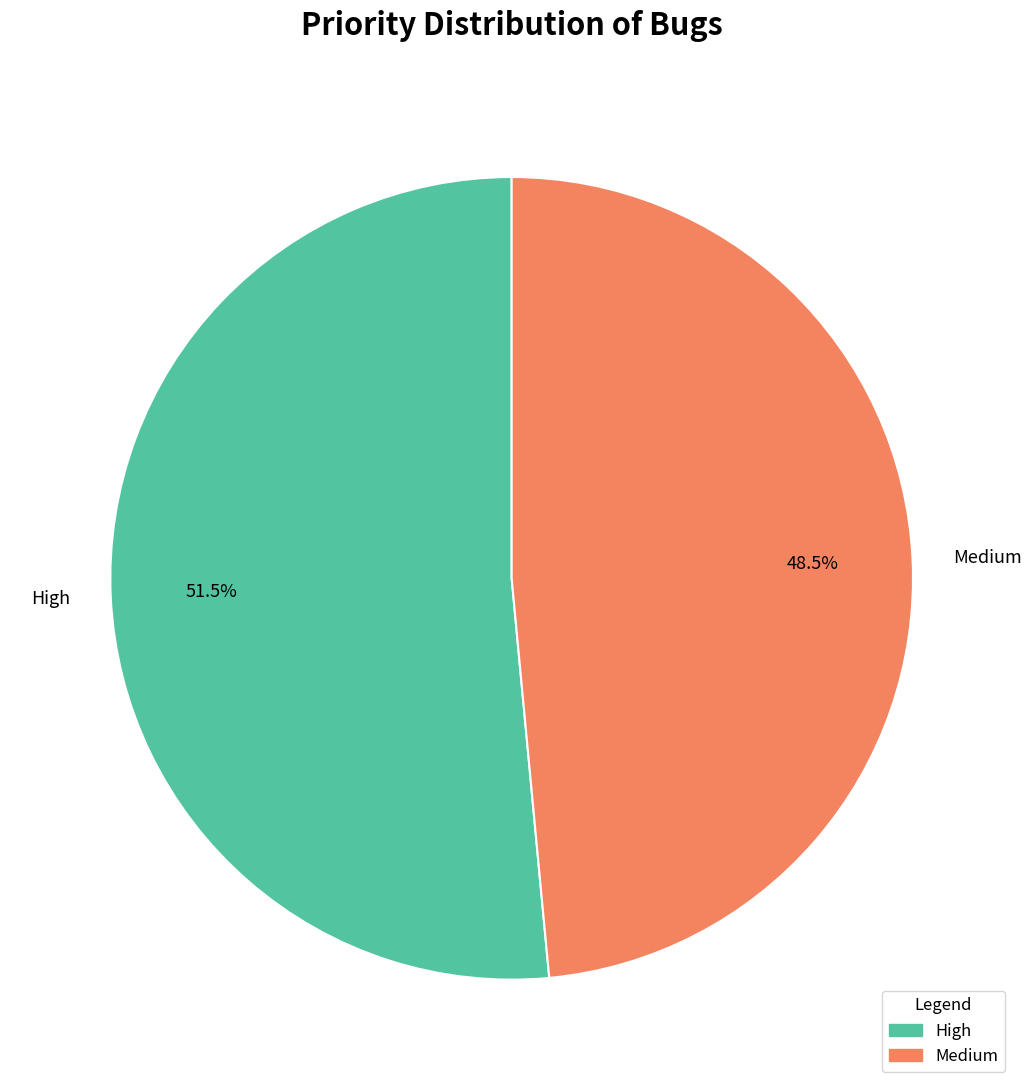

What percentage is NOT represented by High?

48.5%